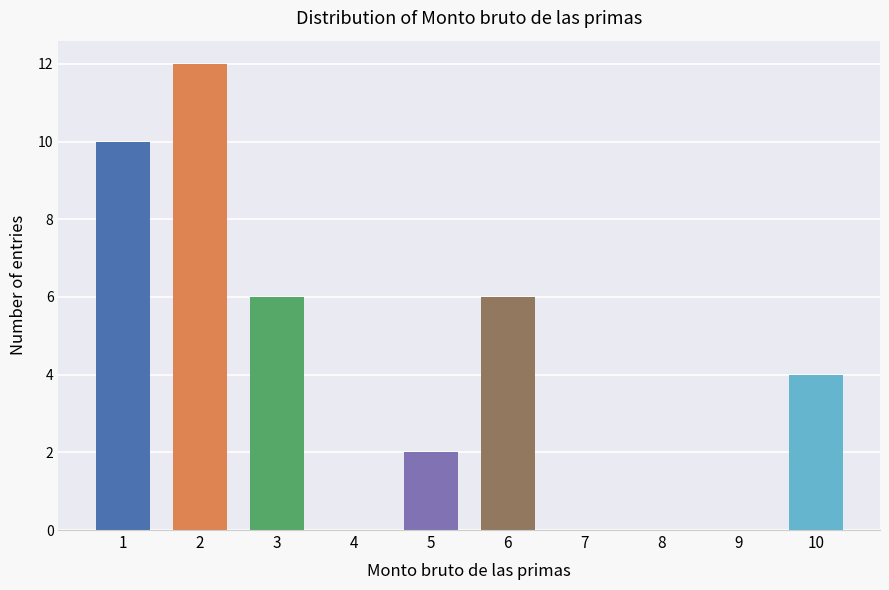

Reading left to right, what are all the values shown in this chart?

1=10	2=12	3=6	4=0	5=2	6=6	7=0	8=0	9=0	10=4